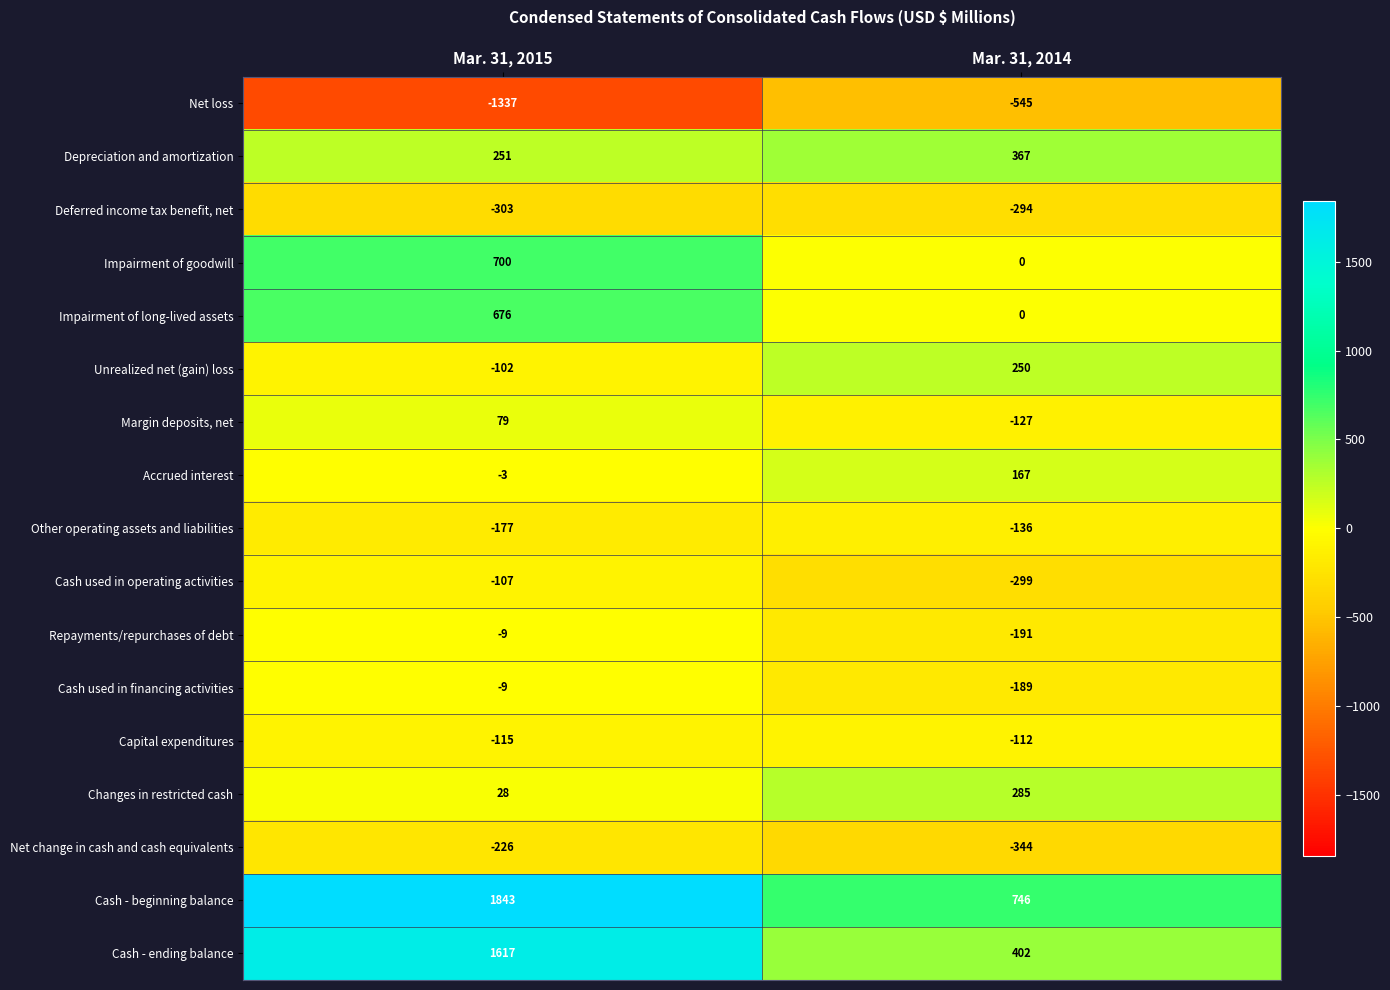

Which series has the largest total across all categories?

Cash - beginning balance